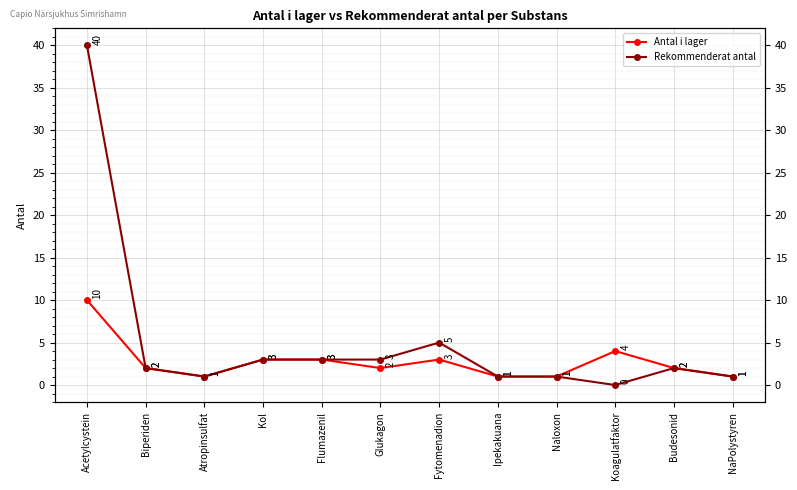

How many values in the Antal i lager series are below 2?

4